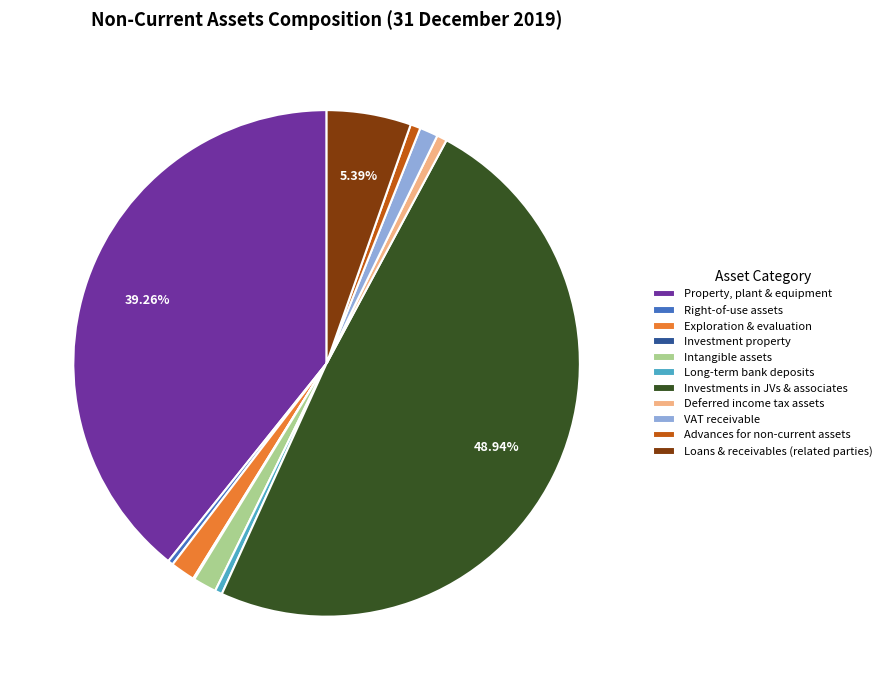

To the nearest percent, what portion does Deferred income tax assets represent?

1%